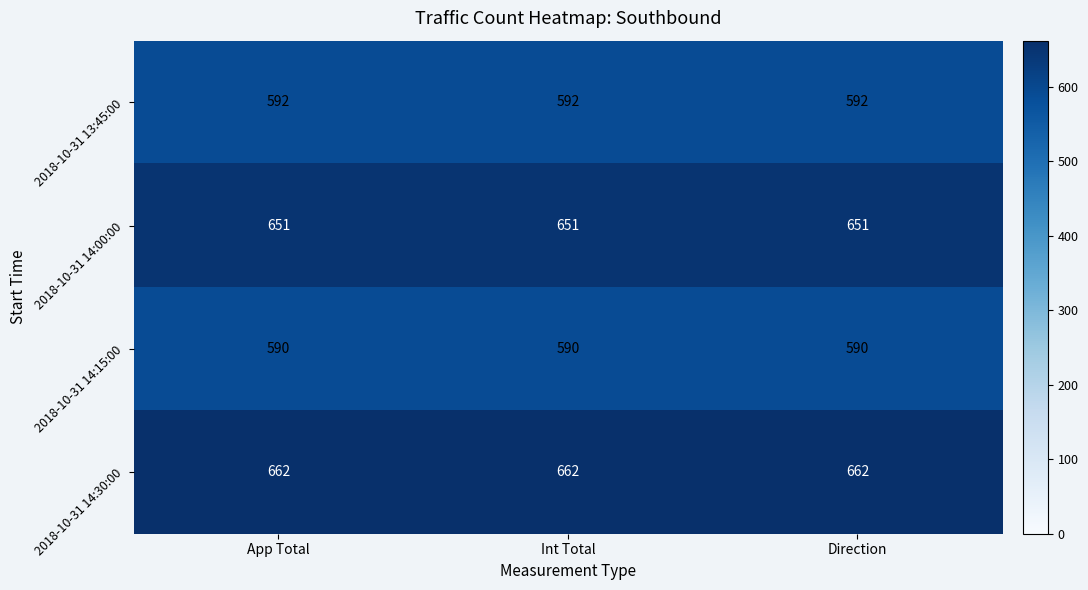

What is the minimum value for 2018-10-31 14:15:00?

590